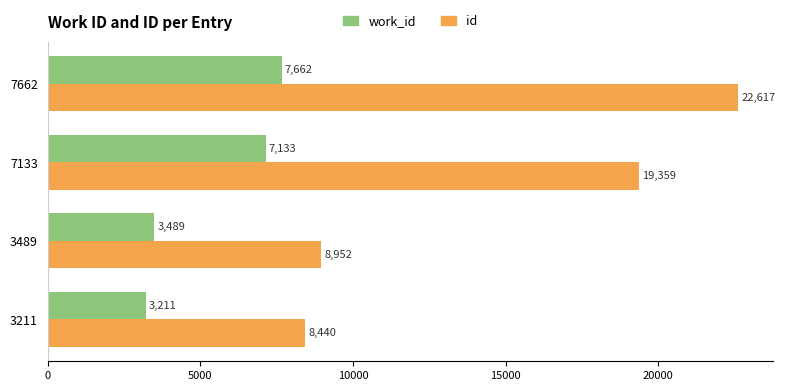

Rank the series by their average value, from highest to lowest.

id, work_id